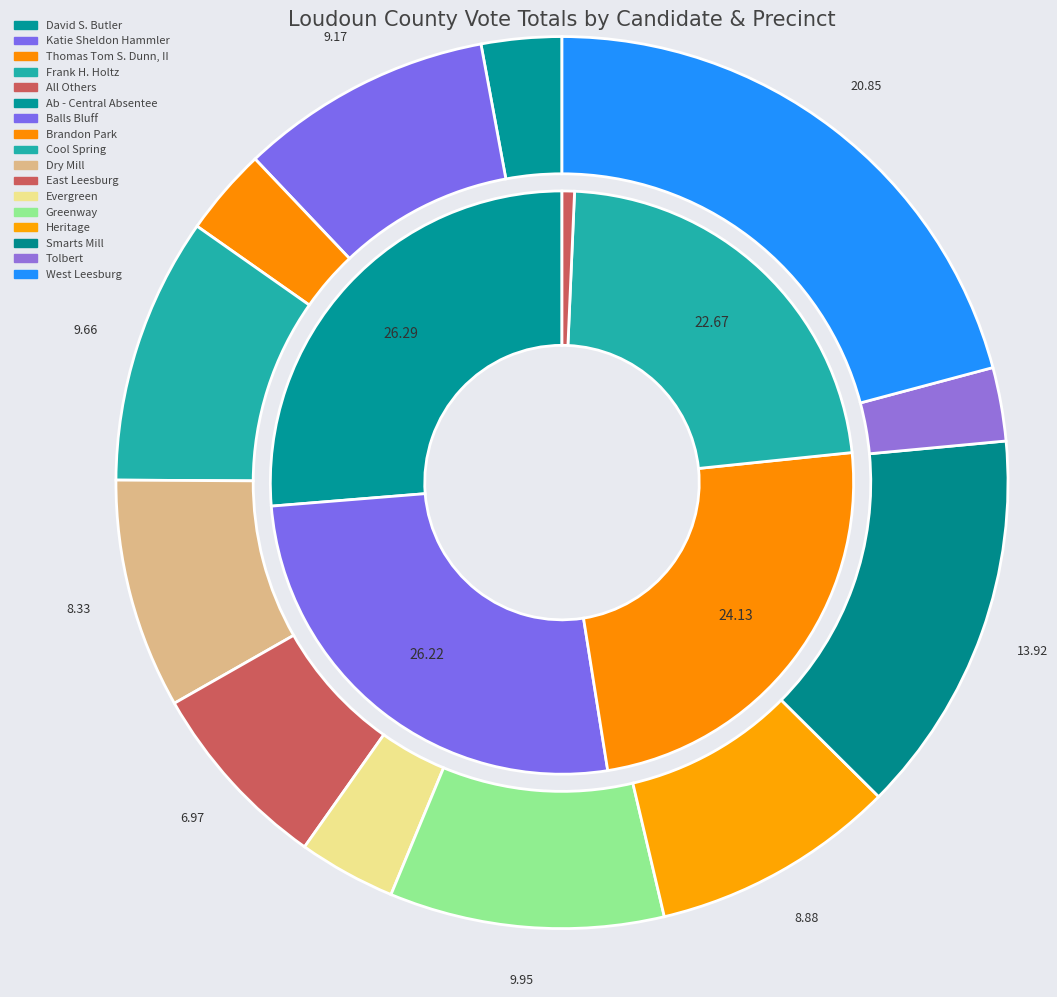

To the nearest percent, what is the combined percentage of Brandon Park and Smarts Mill?

18%